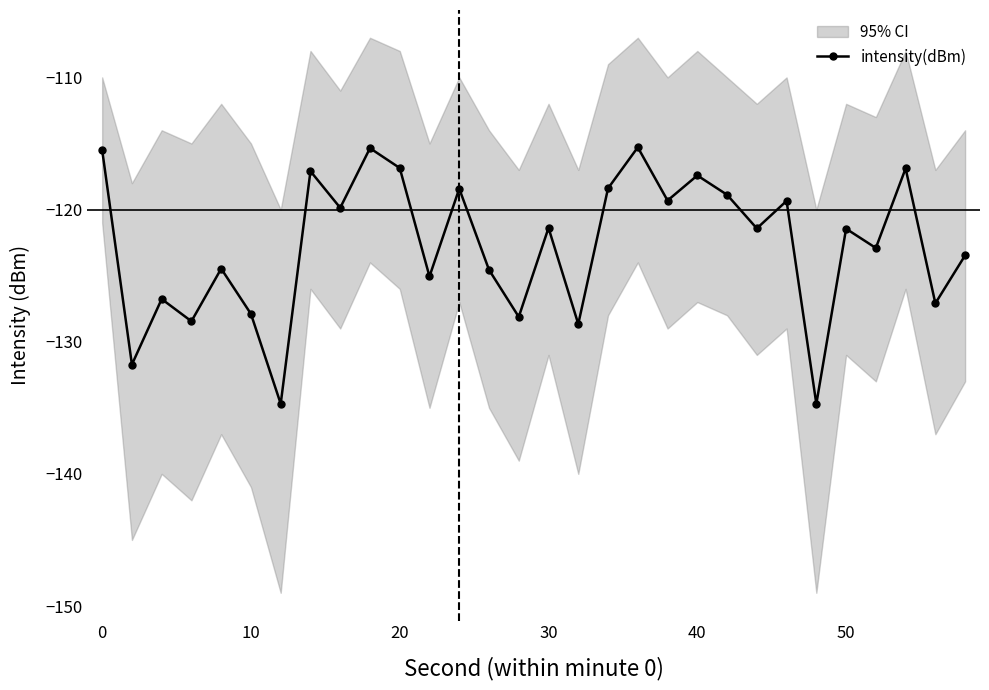

How many interior local peaks does the intensity(dBm) series have?

11